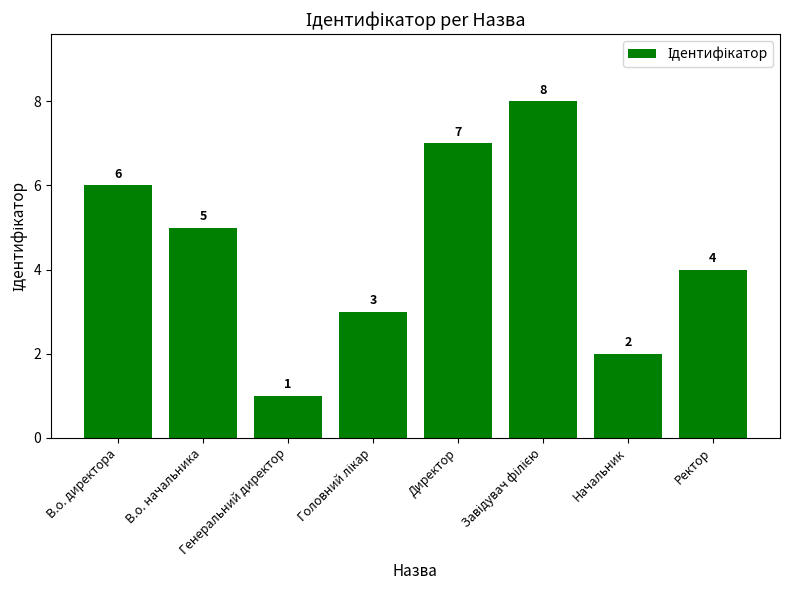

What is the difference between the second highest and second lowest values?

5